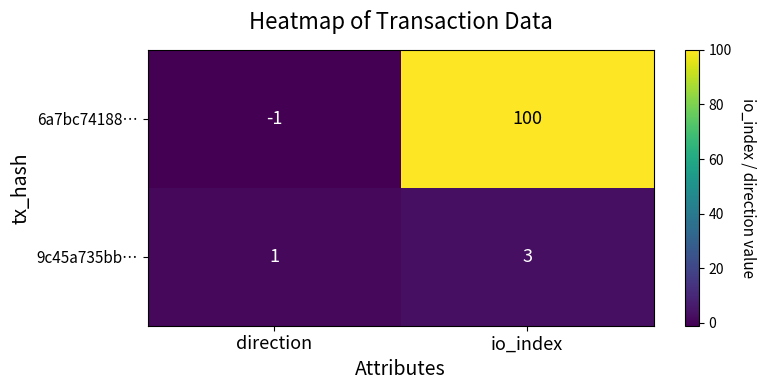

The 9c45a735bb… series shows 2 at direction. True or false?

False